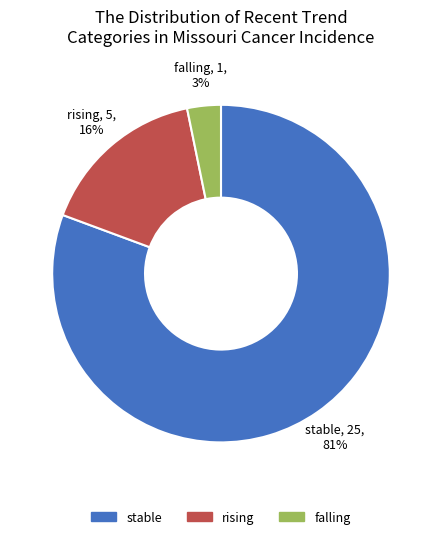

Which category has the smallest portion of the pie?

falling